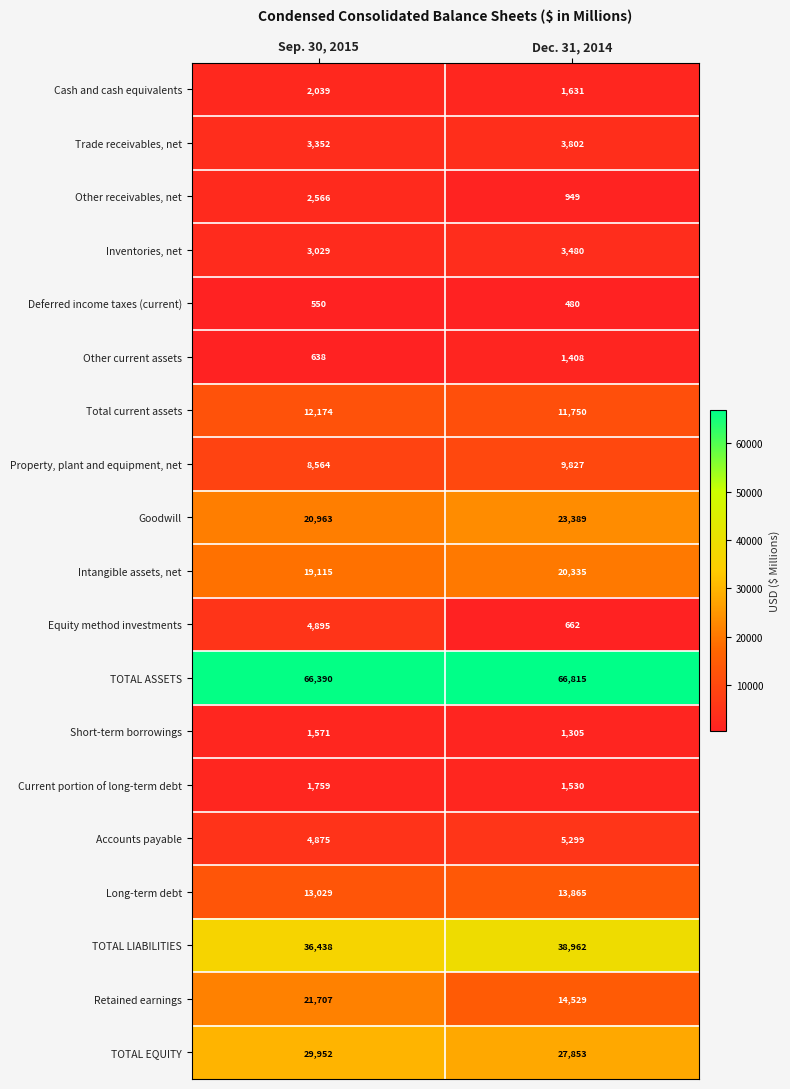

What is the difference between the Other receivables, net values at Sep. 30, 2015 and Dec. 31, 2014?

1617